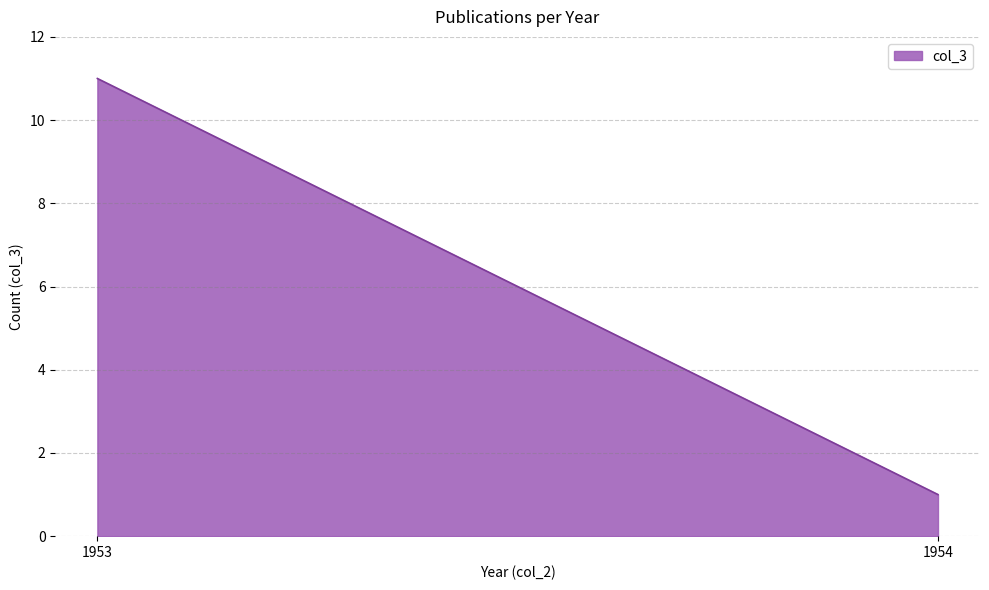

List the labels in order of value, smallest first.

1954, 1953